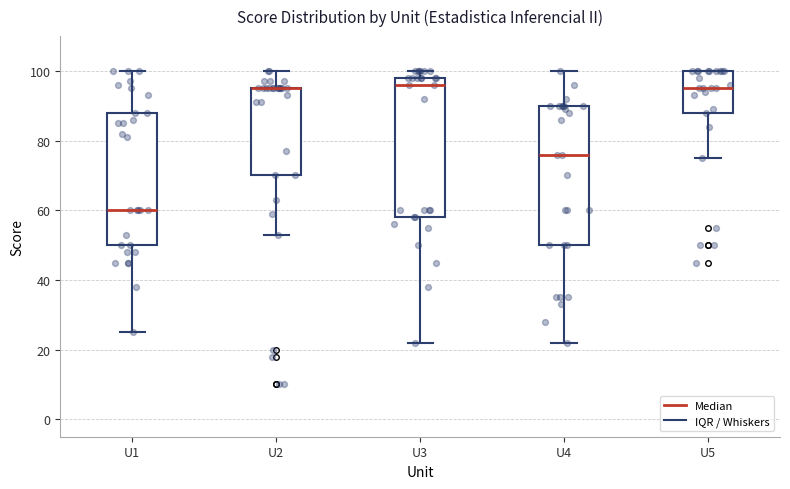

Reading left to right, read every box against the y-axis: the position of its median line, the range the box covers, and the ends of its whiskers. The values are not printed on the chart, so give them approximately, as read against the axis.

U1: median 60, box 50 to 88, whiskers 26 to 100
U2: median 96 (drawn on the box's upper edge), box 70 to 96, whiskers 54 to 100
U3: median 96, box 58 to 98, whiskers 22 to 100
U4: median 76, box 50 to 90, whiskers 22 to 100
U5: median 96, box 88 to 100, whiskers 76 to 100